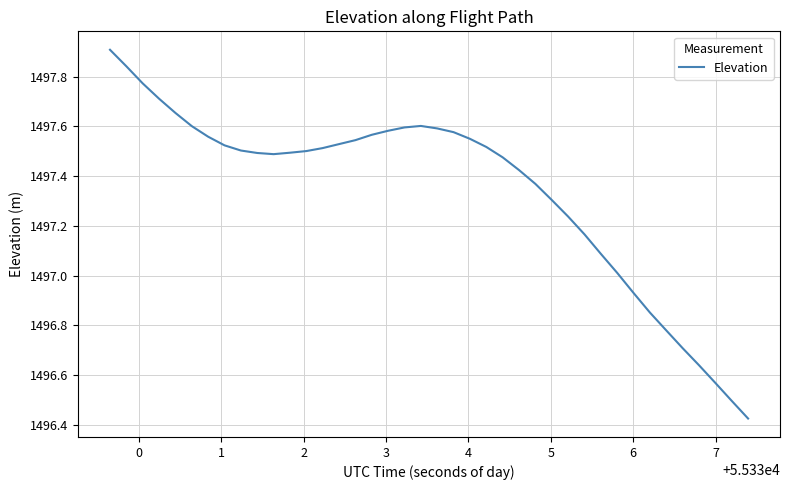

What is the maximum value shown in the chart?

1497.9